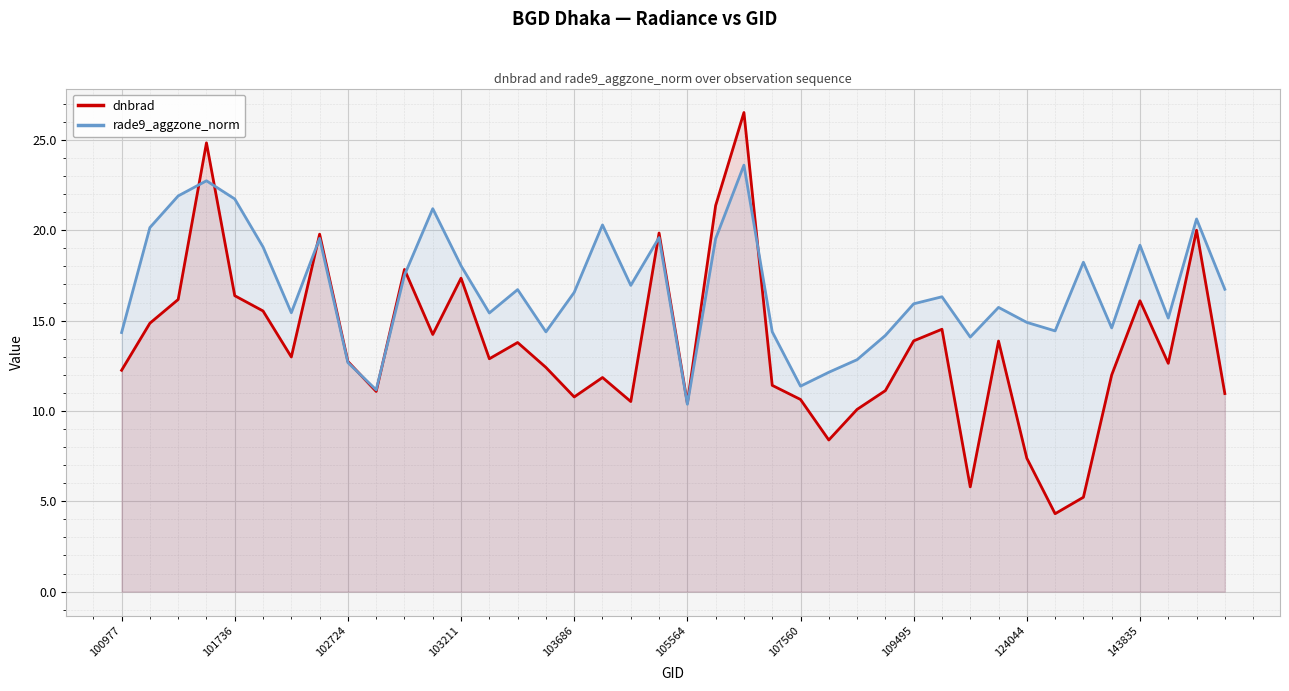

Rank the series at 109495 from highest to lowest value.

rade9_aggzone_norm, dnbrad